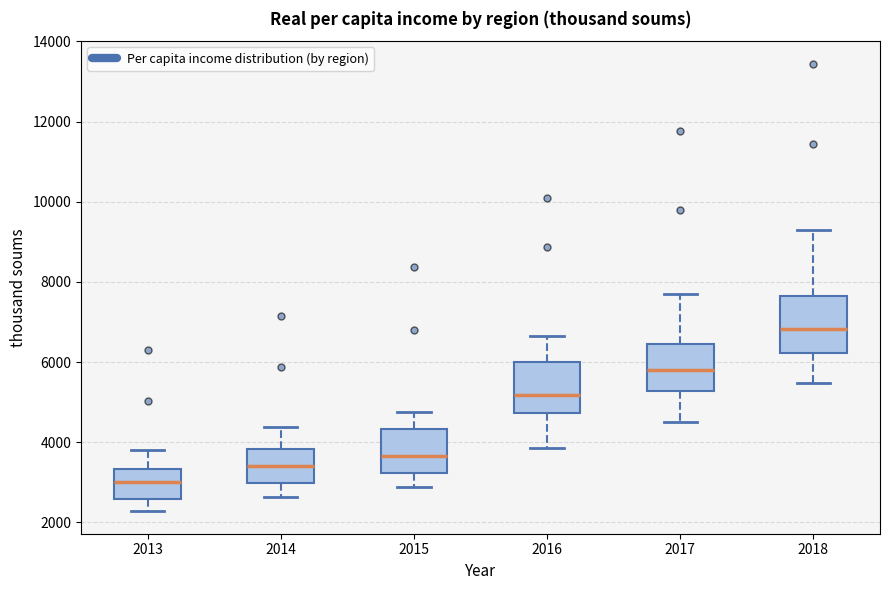

Reading left to right, read every box against the y-axis: the position of its median line, the range the box covers, and the ends of its whiskers. The values are not printed on the chart, so give them approximately, as read against the axis.

2013: median 3000, box 2600 to 3400, whiskers 2200 to 3800
2014: median 3400, box 3000 to 3800, whiskers 2600 to 4400
2015: median 3600, box 3200 to 4400, whiskers 2800 to 4800
2016: median 5200, box 4800 to 6000, whiskers 3800 to 6600
2017: median 5800, box 5200 to 6400, whiskers 4400 to 7800
2018: median 6800, box 6200 to 7600, whiskers 5400 to 9200